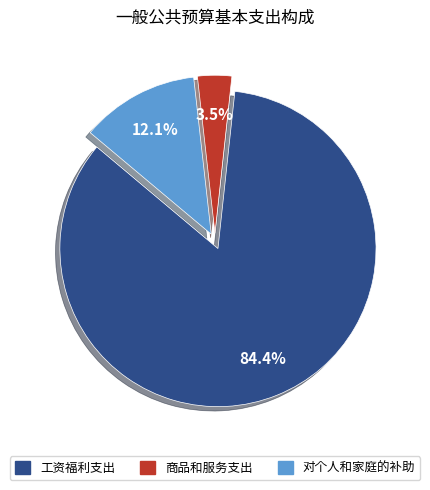

Approximately how many times larger is the value at 工资福利支出 compared to 对个人和家庭的补助?

7.0